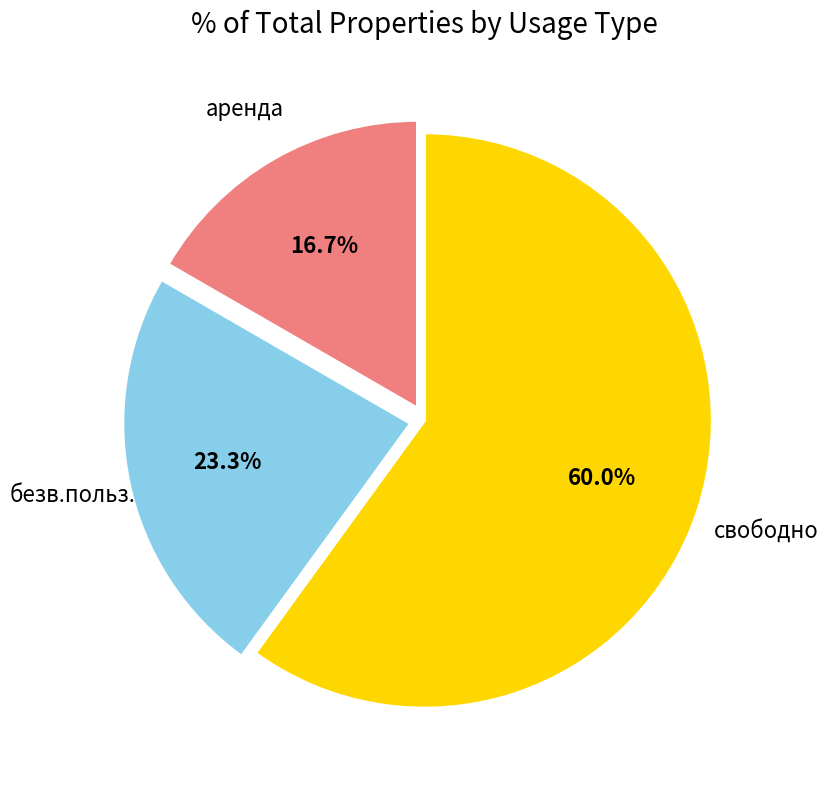

How many segments does this pie chart have?

3